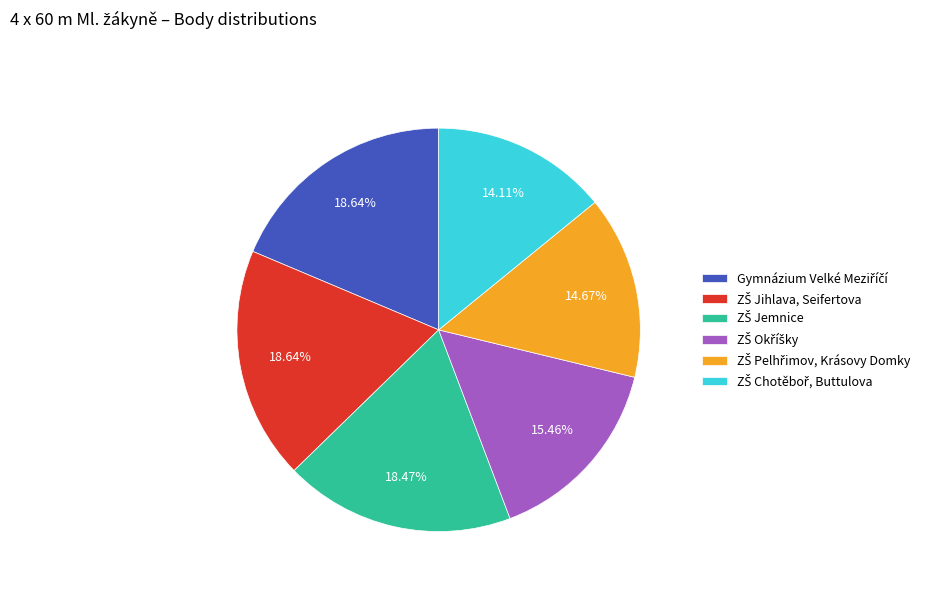

Does any single category account for the majority?

No